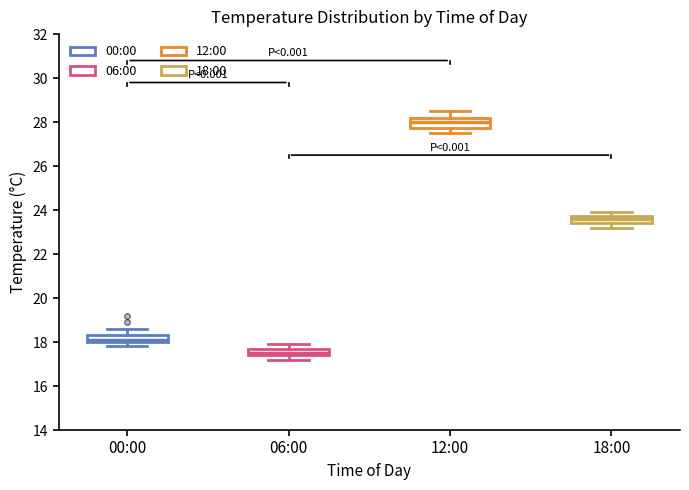

Reading left to right, transcribe this box plot: for each box, give where its median line is, the range the box spans, and where its two whiskers end, as read against the y-axis. The values are not printed on the chart, so give them approximately, as read against the axis.

00:00: median 18.2, box 18.0 to 18.4, whiskers 17.8 to 18.6
06:00: median 17.6, box 17.4 to 17.8, whiskers 17.2 to 18.0
12:00: median 28.0, box 27.8 to 28.2, whiskers 27.6 to 28.6
18:00: median 23.6, box 23.4 to 23.8, whiskers 23.2 to 24.0